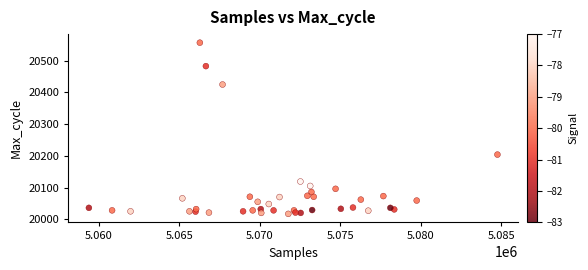

What Y value in the scatter plot is closest to 20287?

20204